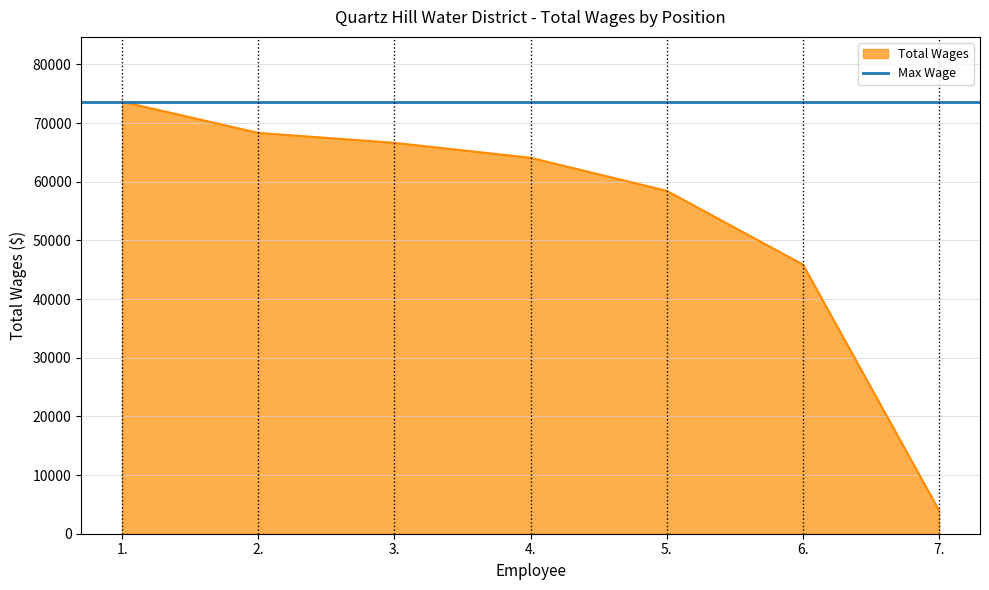

What position from the right is 7.?

1